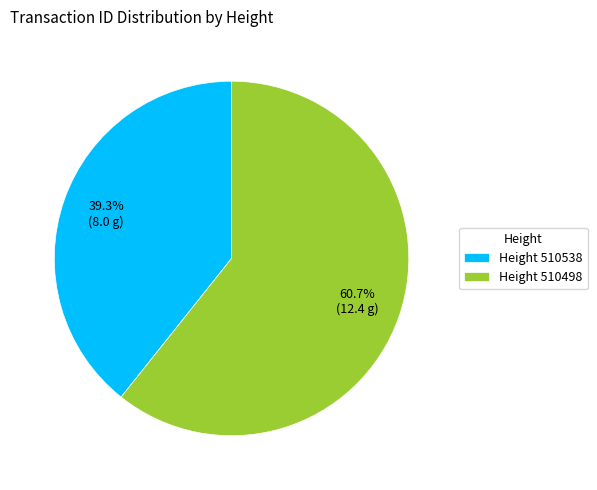

Which slice is the largest?

Height 510498